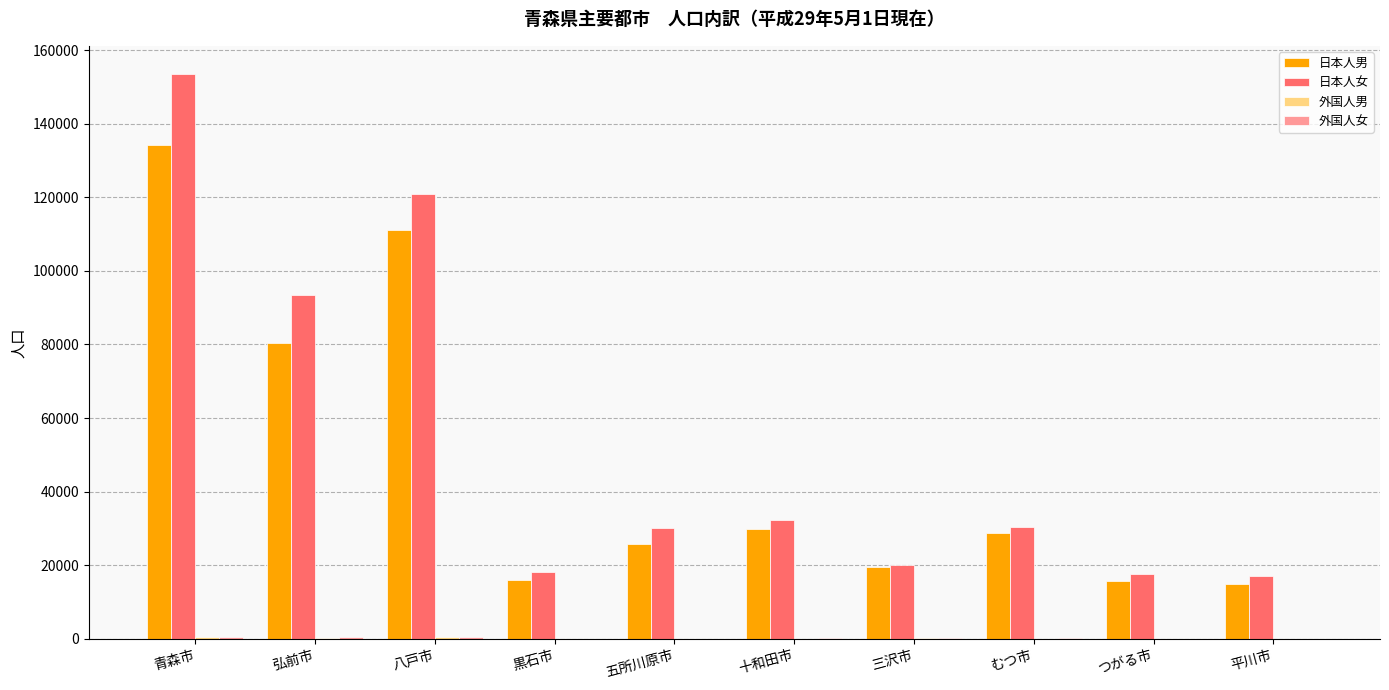

True or false: 日本人女 has a value of 259005 at 青森市.

False